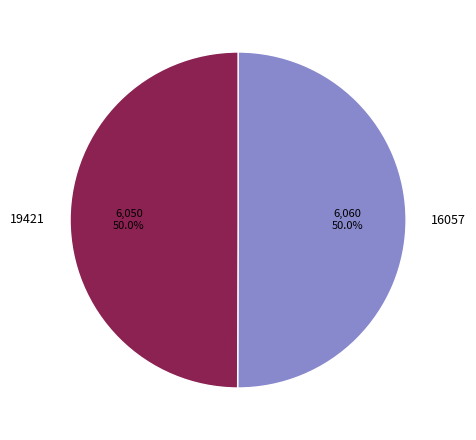

What percentage is the 16057 slice, to the nearest percent?

50%